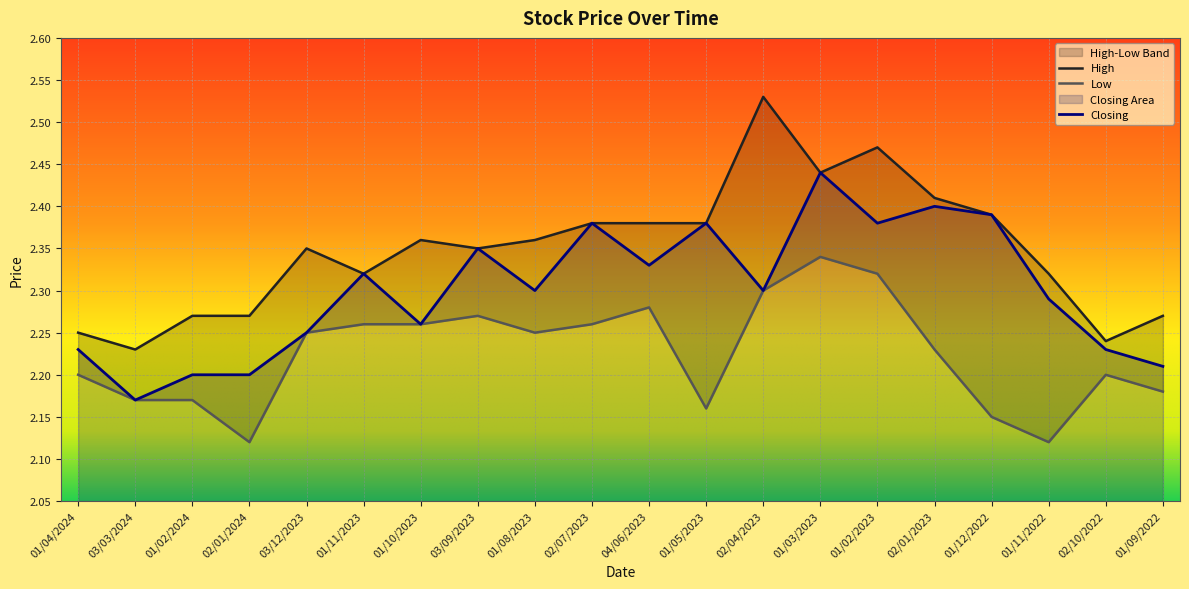

At which label does Low reach its minimum?

02/01/2024